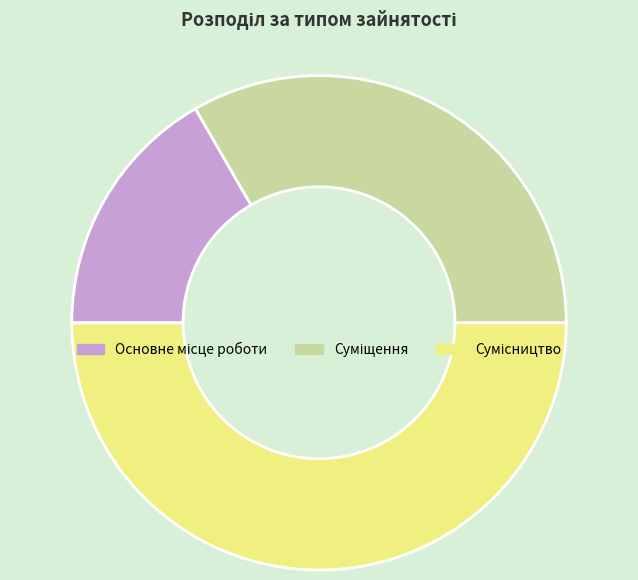

Do Суміщення and Основне місце роботи together represent more than half of the pie?

No